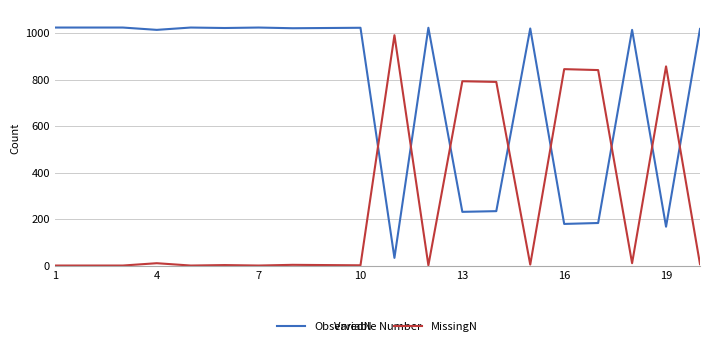

Rank the series by their average value, from highest to lowest.

ObservedN, MissingN